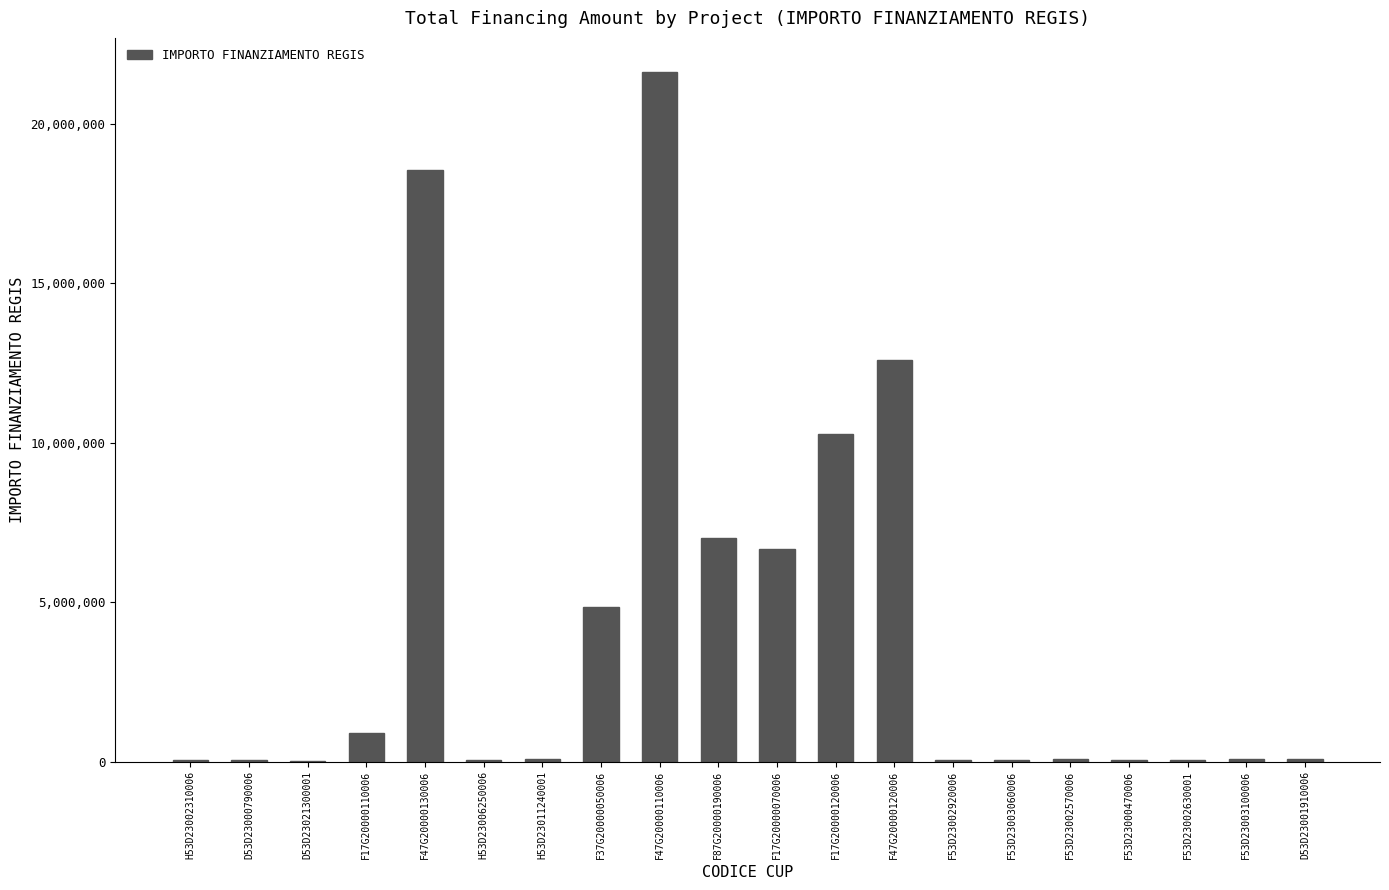

What is the sum of all values?

83177959.2